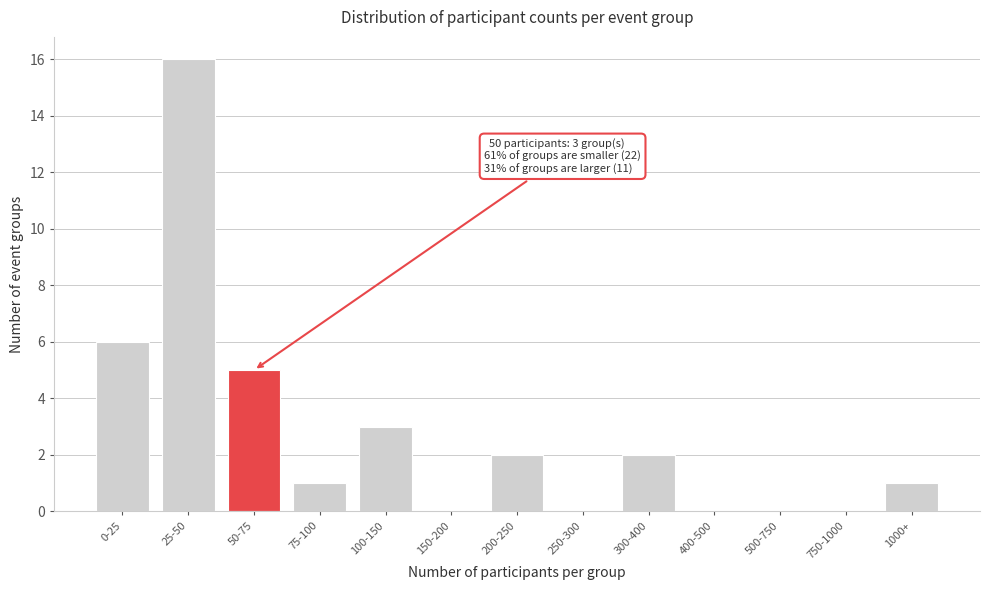

Reading right to left, what are all the values shown in this chart?

1000+=1	750-1000=0	500-750=0	400-500=0	300-400=2	250-300=0	200-250=2	150-200=0	100-150=3	75-100=1	50-75=5	25-50=16	0-25=6